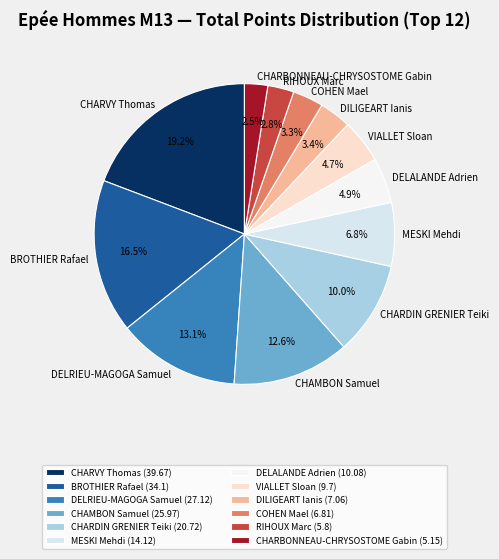

True or false: CHAMBON Samuel accounts for 13% of the total.

True